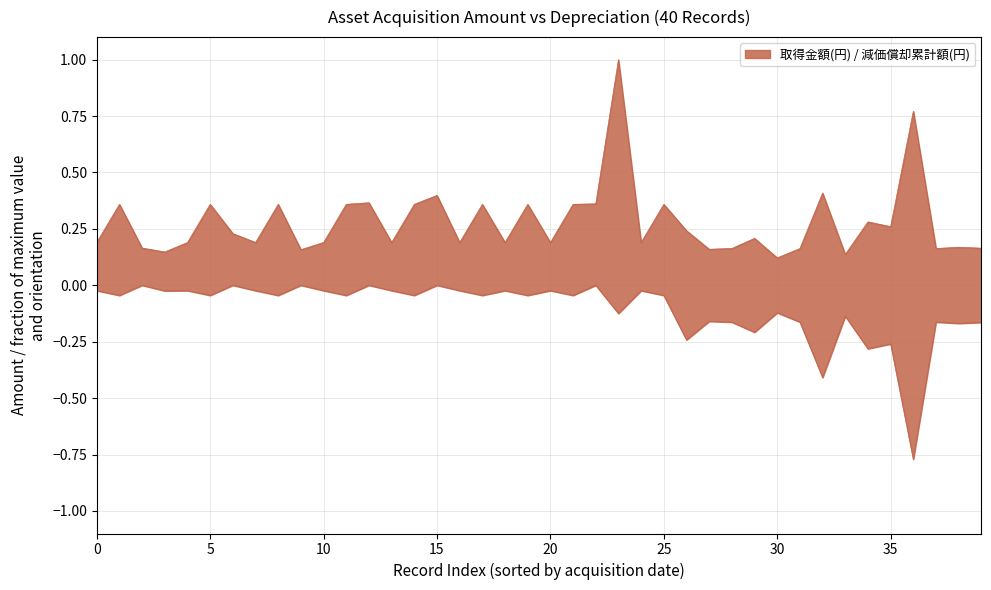

Which label corresponds to the smallest value in the chart?

36